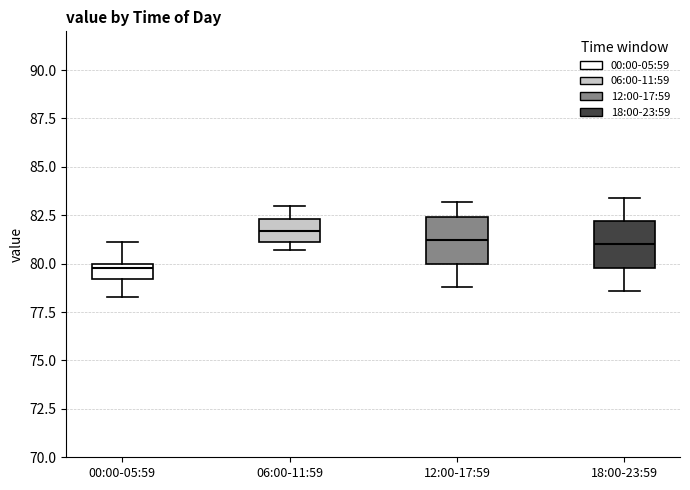

Reading left to right, read every box against the y-axis: the position of its median line, the range the box covers, and the ends of its whiskers. The values are not printed on the chart, so give them approximately, as read against the axis.

00:00-05:59: median 80.0 (just below the box's upper edge), box 79.0 to 80.0, whiskers 78.5 to 81.0
06:00-11:59: median 81.5, box 81.0 to 82.5, whiskers 80.5 to 83.0
12:00-17:59: median 81.0, box 80.0 to 82.5, whiskers 79.0 to 83.0
18:00-23:59: median 81.0, box 80.0 to 82.0, whiskers 78.5 to 83.5